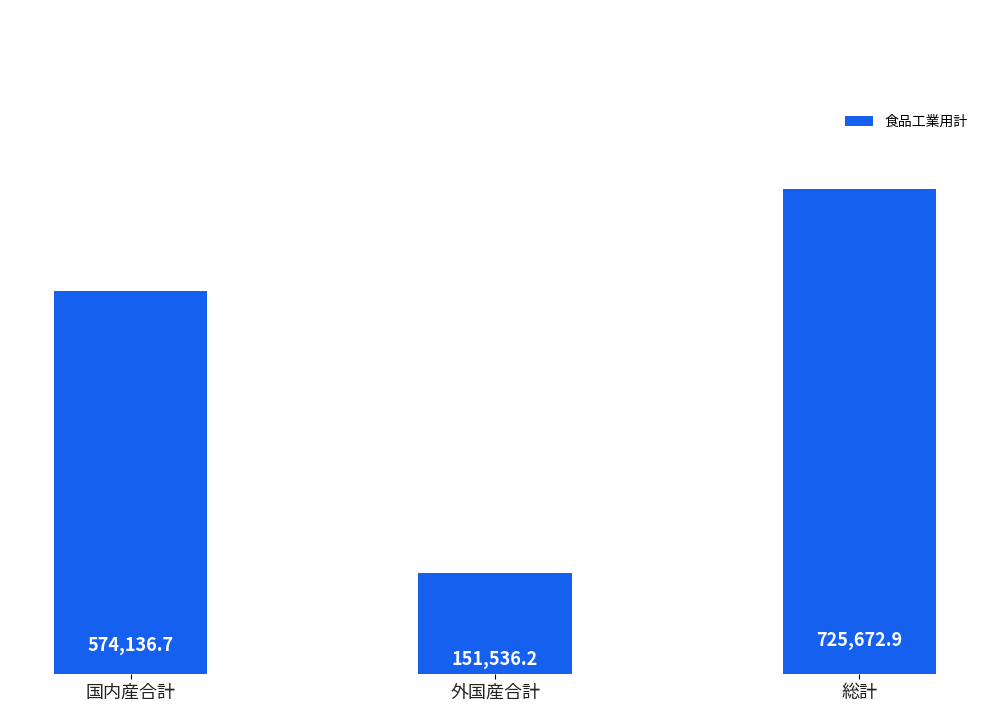

List the labels in order of value, largest first.

総計, 国内産合計, 外国産合計